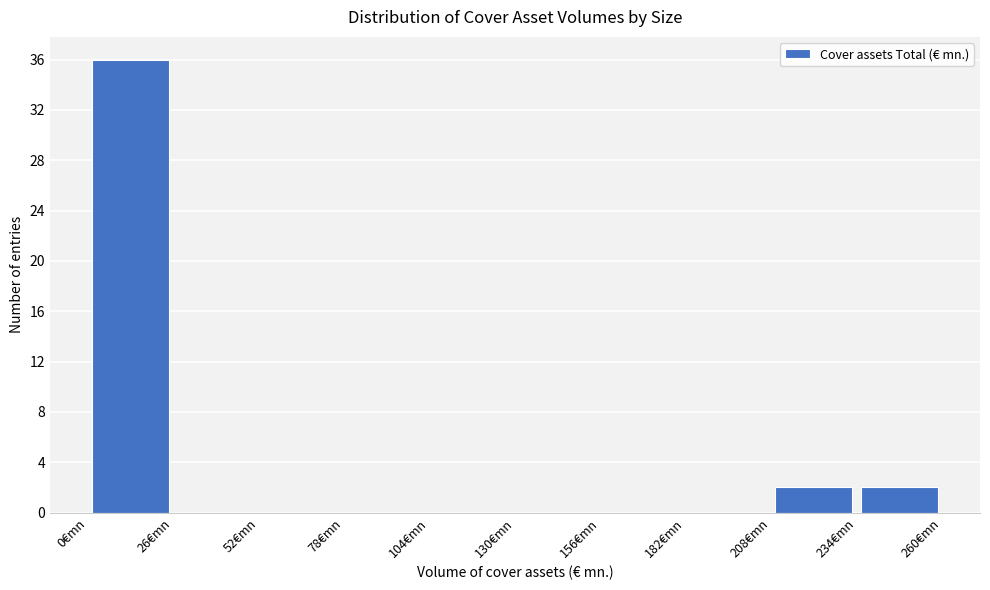

Reading left to right, transcribe this chart: for each bar, give the range it covers on the x-axis and its height. Neither the bar edges nor the heights are printed on the chart, so give them approximately, as read against the axes.

0 to 26: 36
26 to 52: 0
52 to 78: 0
78 to 104: 0
104 to 130: 0
130 to 156: 0
156 to 182: 0
182 to 208: 0
208 to 234: 2
234 to 260: 2